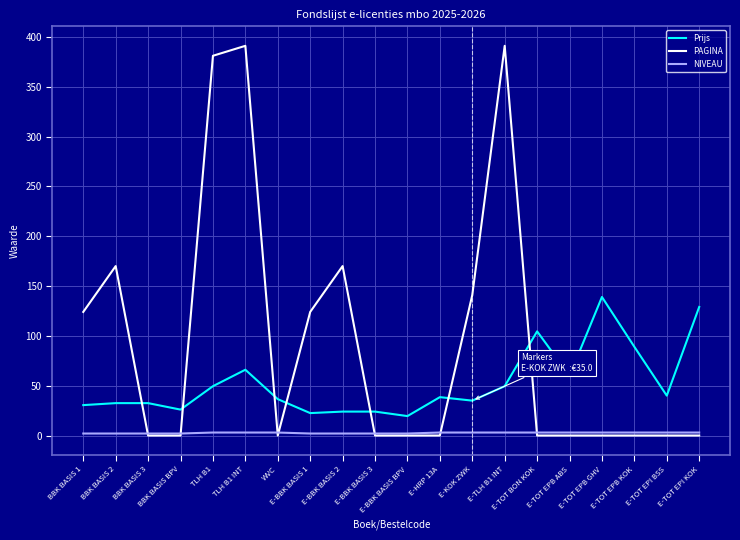

What is the difference between the maximum and minimum values in the NIVEAU series?

1.0